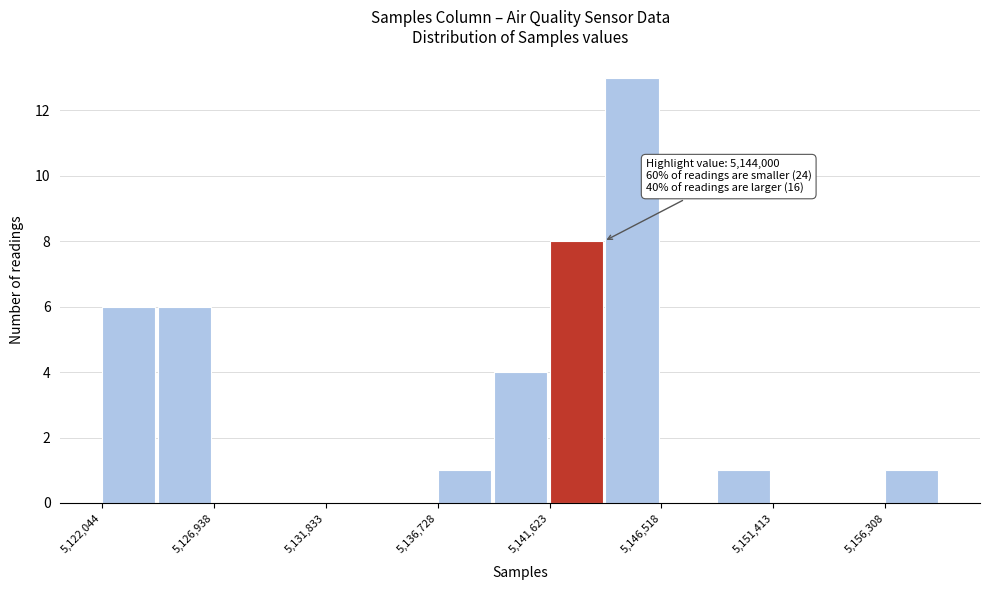

Over which range of the x-axis is the bar tallest?

5144000 to 5146500